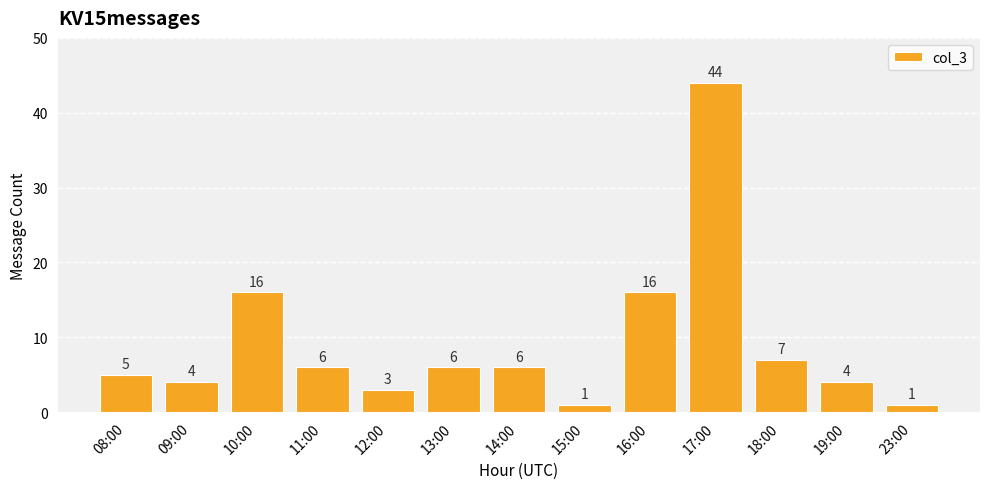

What is the greatest value displayed?

44